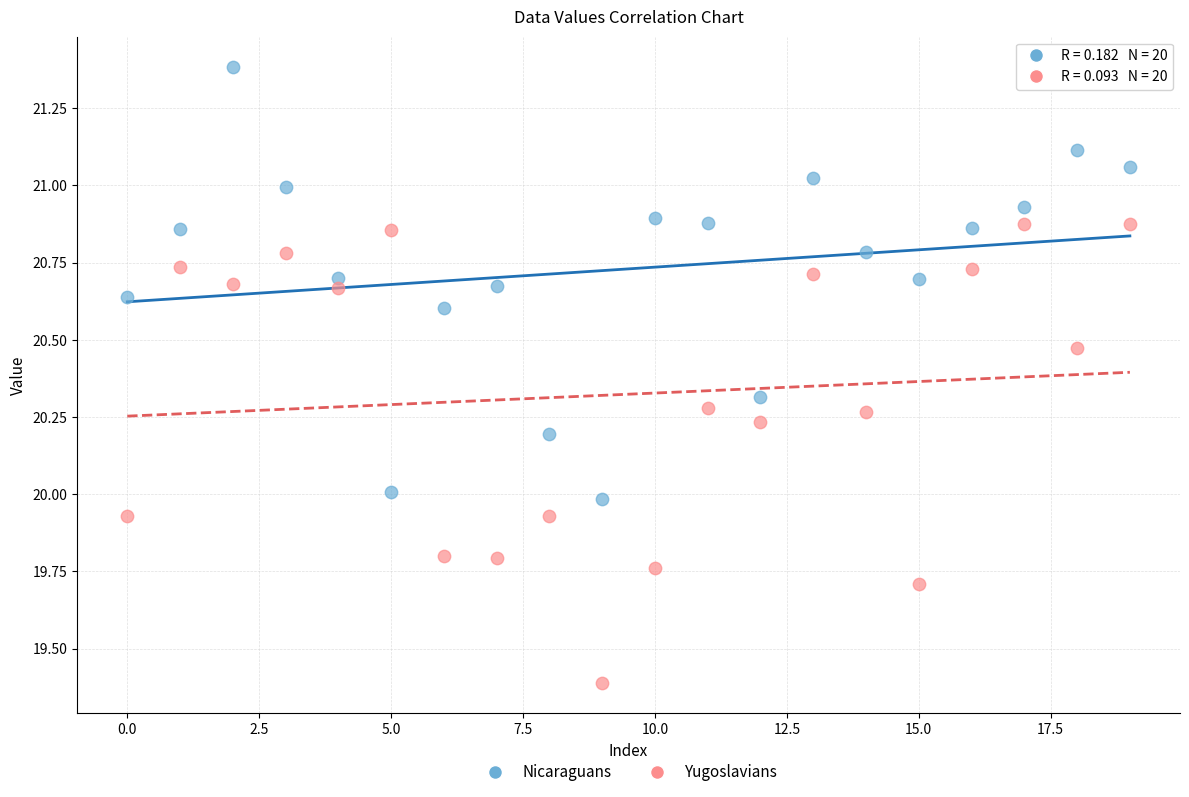

Which series reaches the minimum Y coordinate?

Yugoslavians